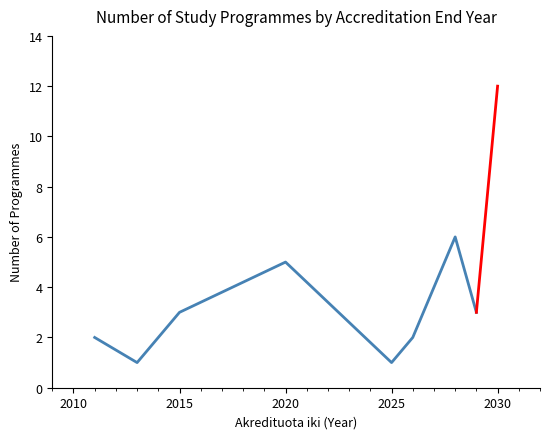

What is the greatest value displayed?

6